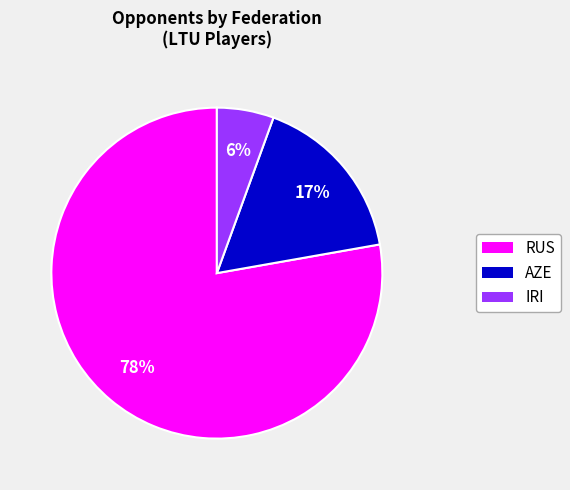

Is there a majority slice in this chart?

Yes